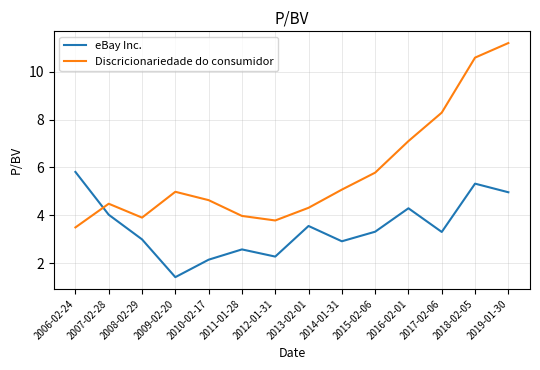

Is it true that Discricionariedade do consumidor equals 5.1 at 2019-01-30?

False